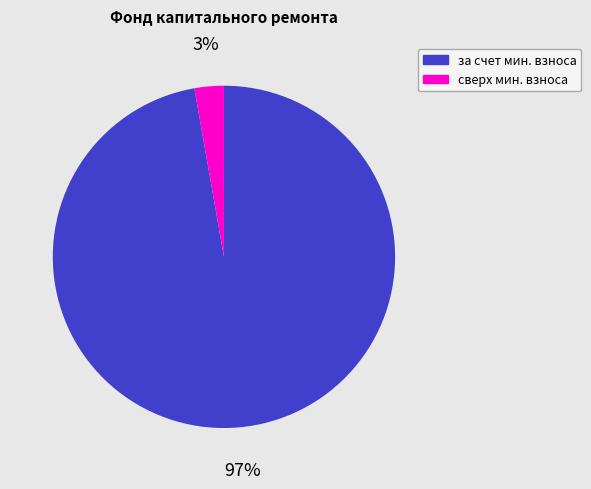

To the nearest percent, what is the difference between the largest and smallest slice percentages?

94%